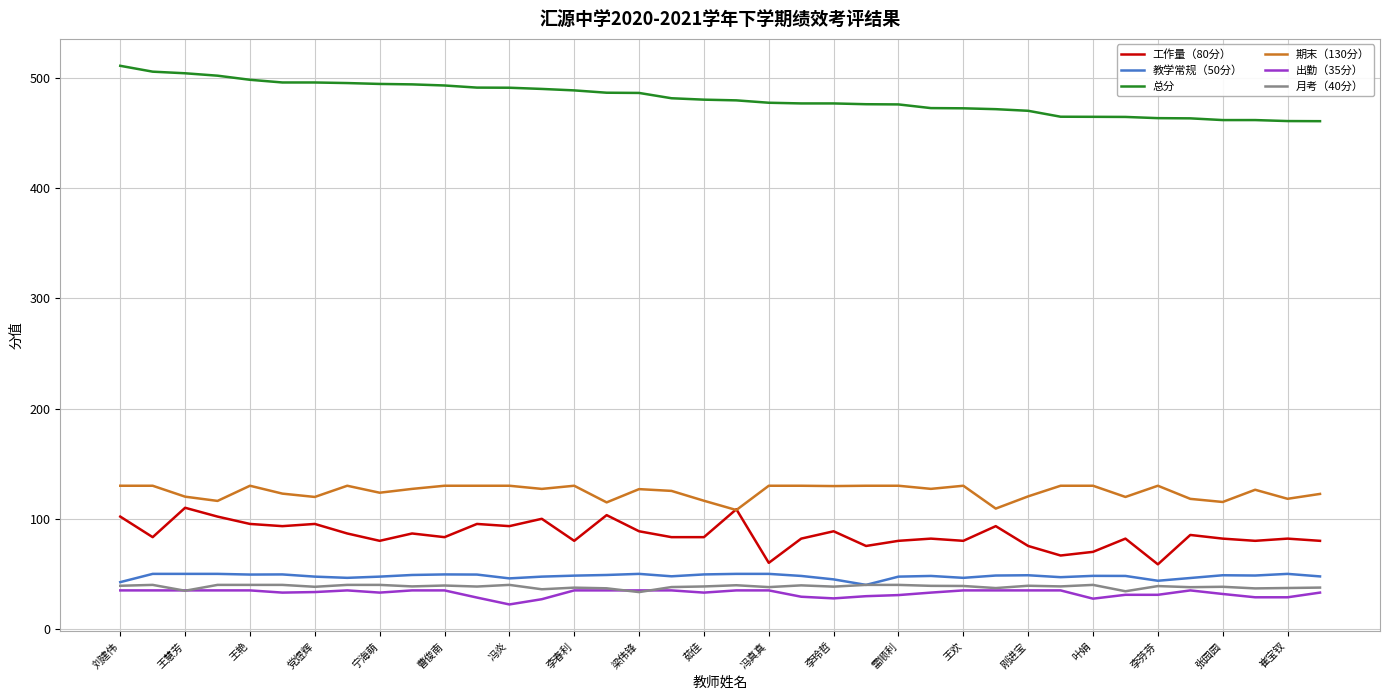

What is the minimum value for 期末（130分）?

108.0